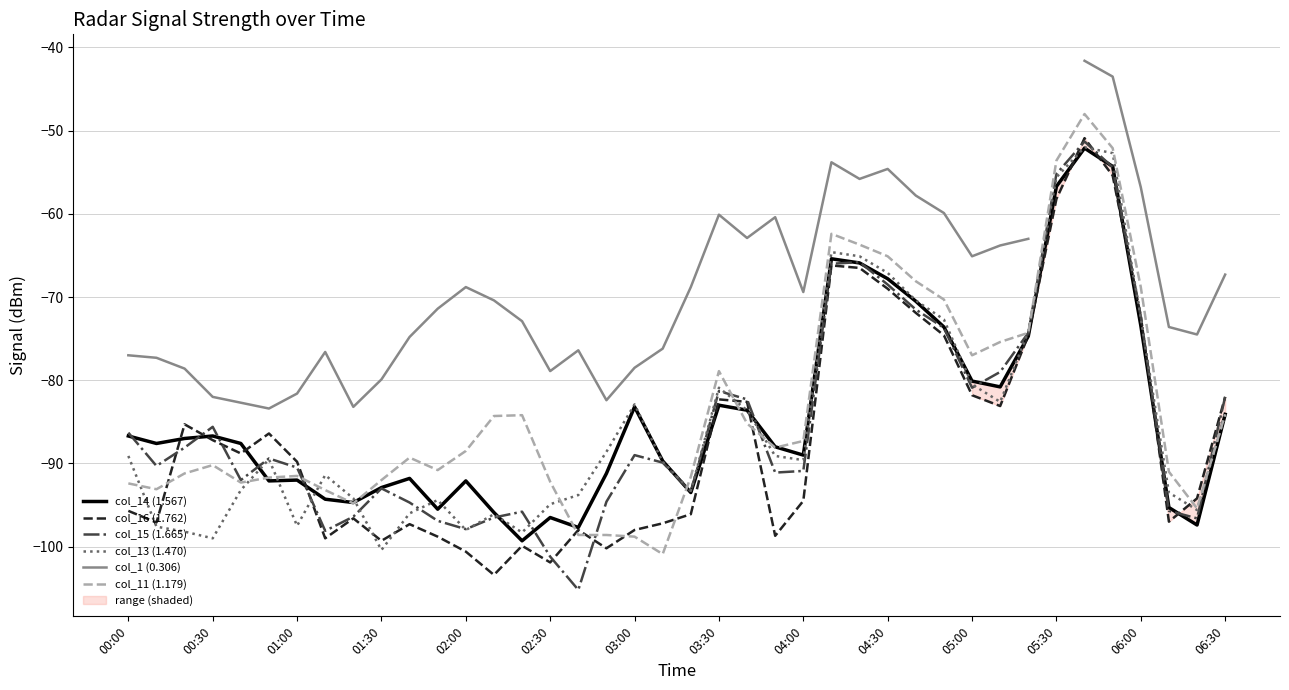

The col_16 (1.762) series shows -129.9 at 38. True or false?

False